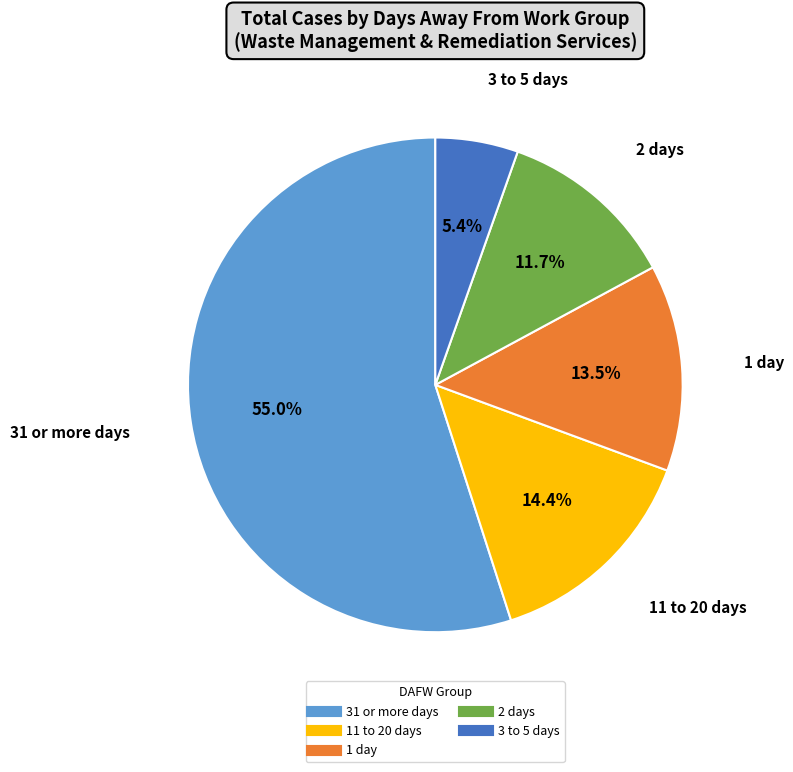

Is there a majority slice in this chart?

Yes